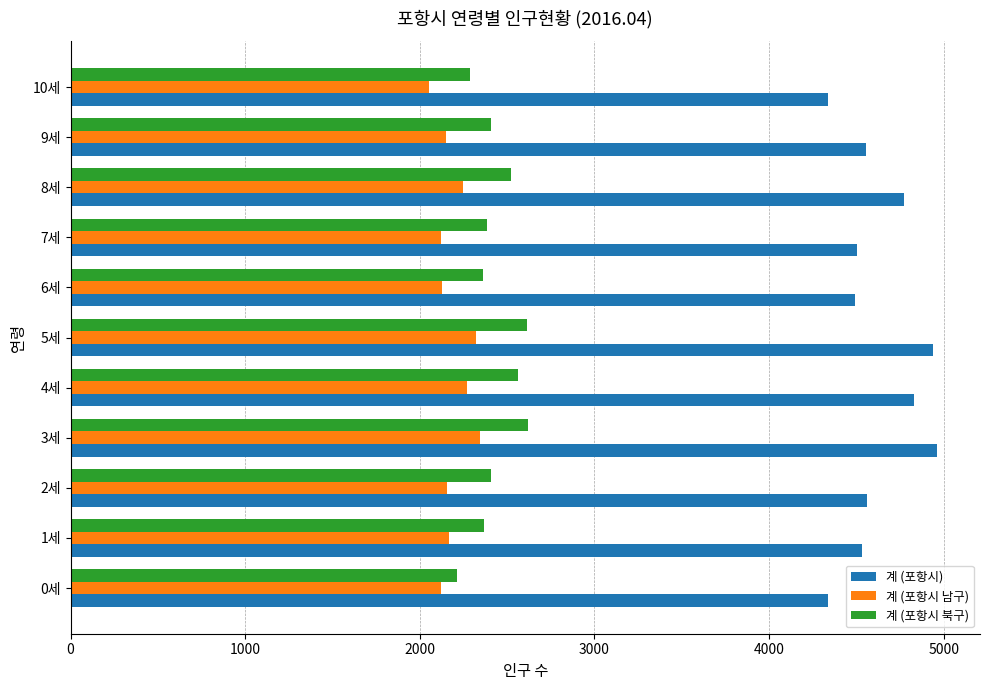

The 계 (포항시 북구) series shows 2215 at 0세. True or false?

True